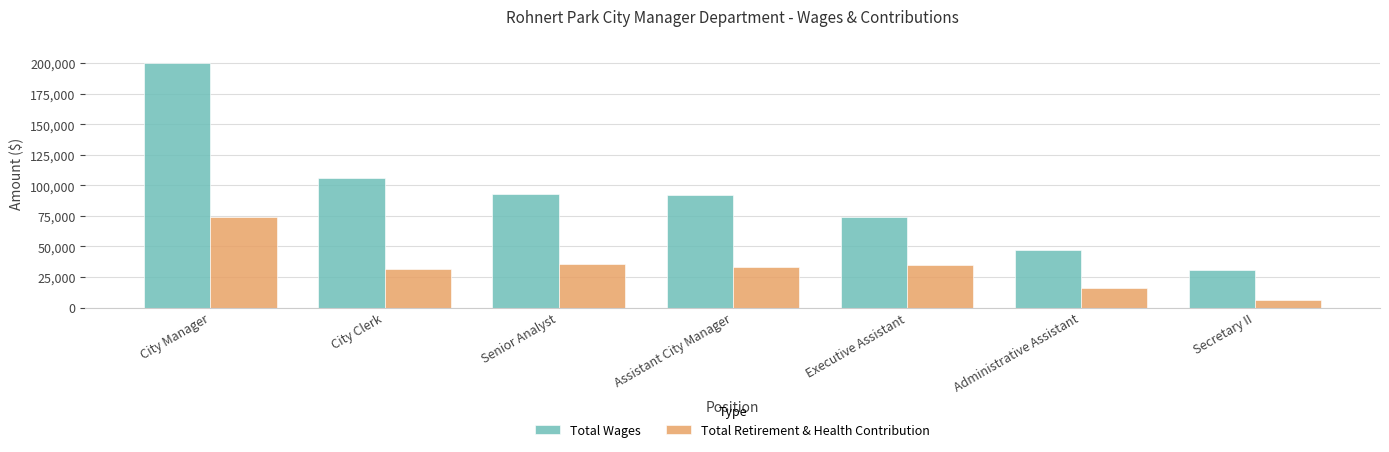

Which category has the lowest value across all series?

Secretary II